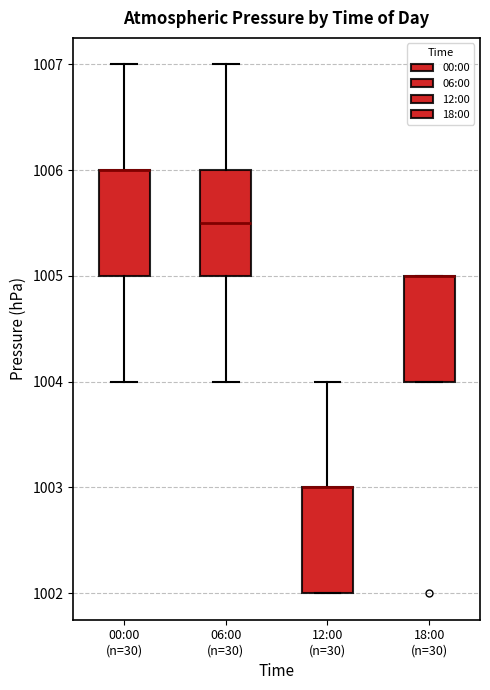

Where is the upper edge of the box for 18:00 (n=30) on the y-axis? The values are not printed on the chart, so give them approximately, as read against the axis.

1005.0